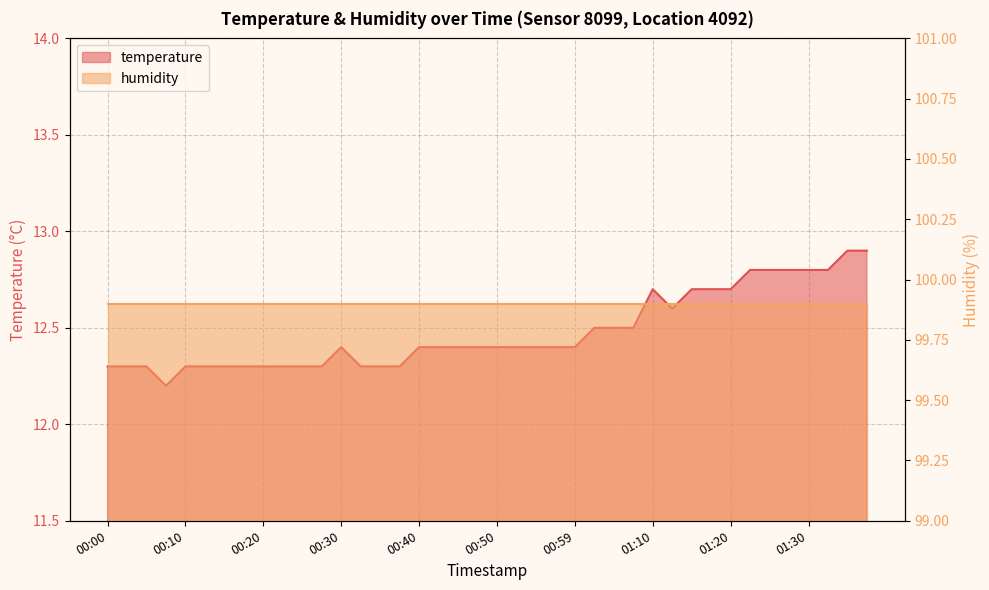

How many interior local peaks (higher than both neighbors) does the data have?

2